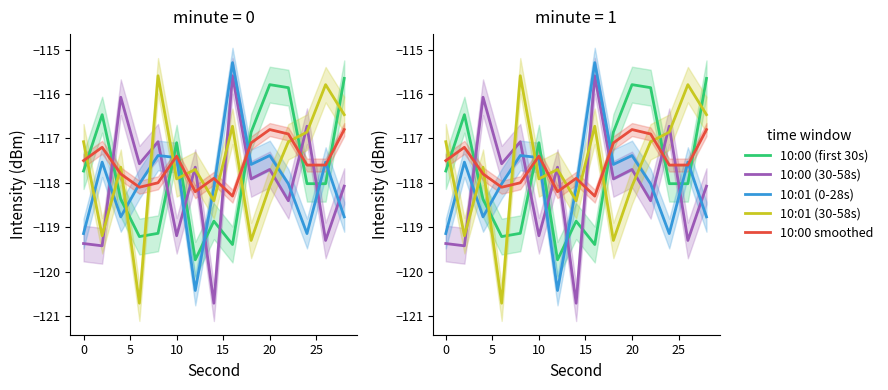

True or false: 10:00 (30-58s) has a value of -57.0 at 15.

False